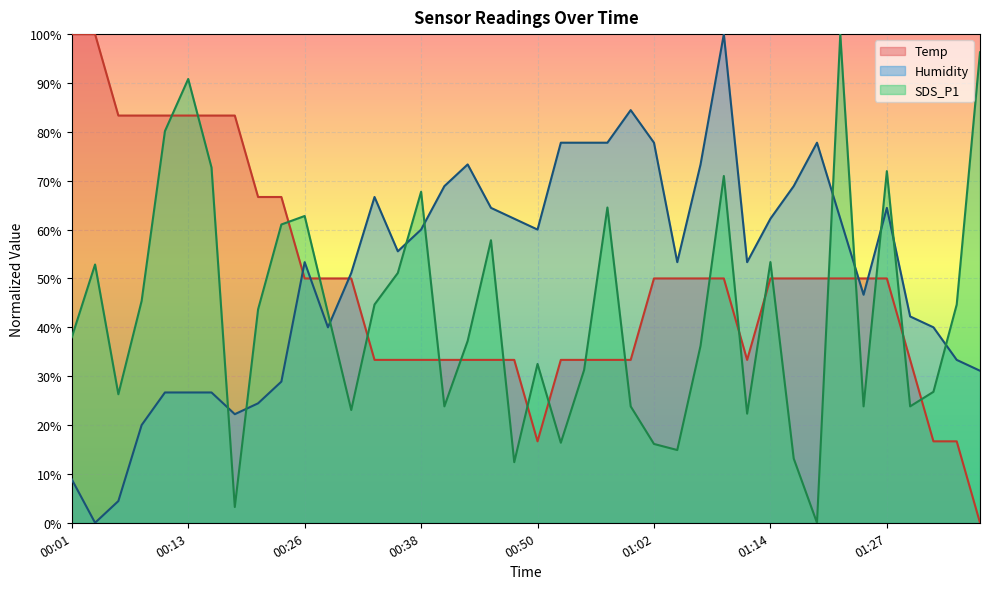

Where is Temp nearest to the value 50?

00:26